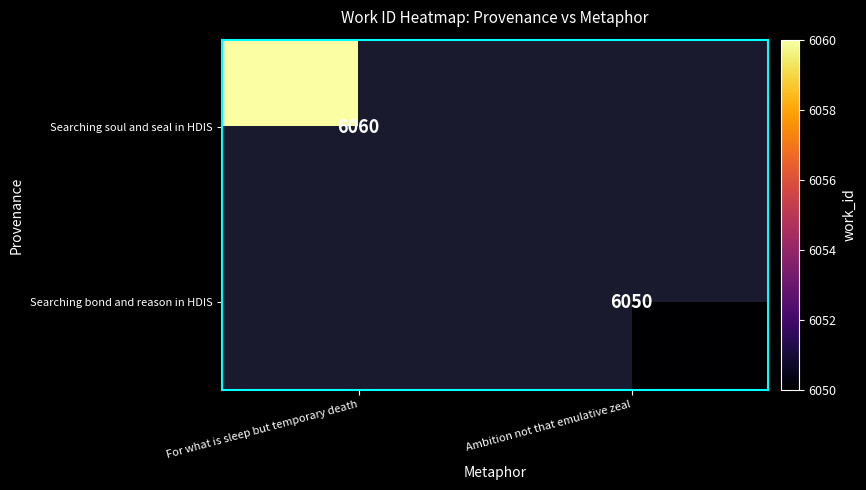

What is the greatest value displayed?

6060.0